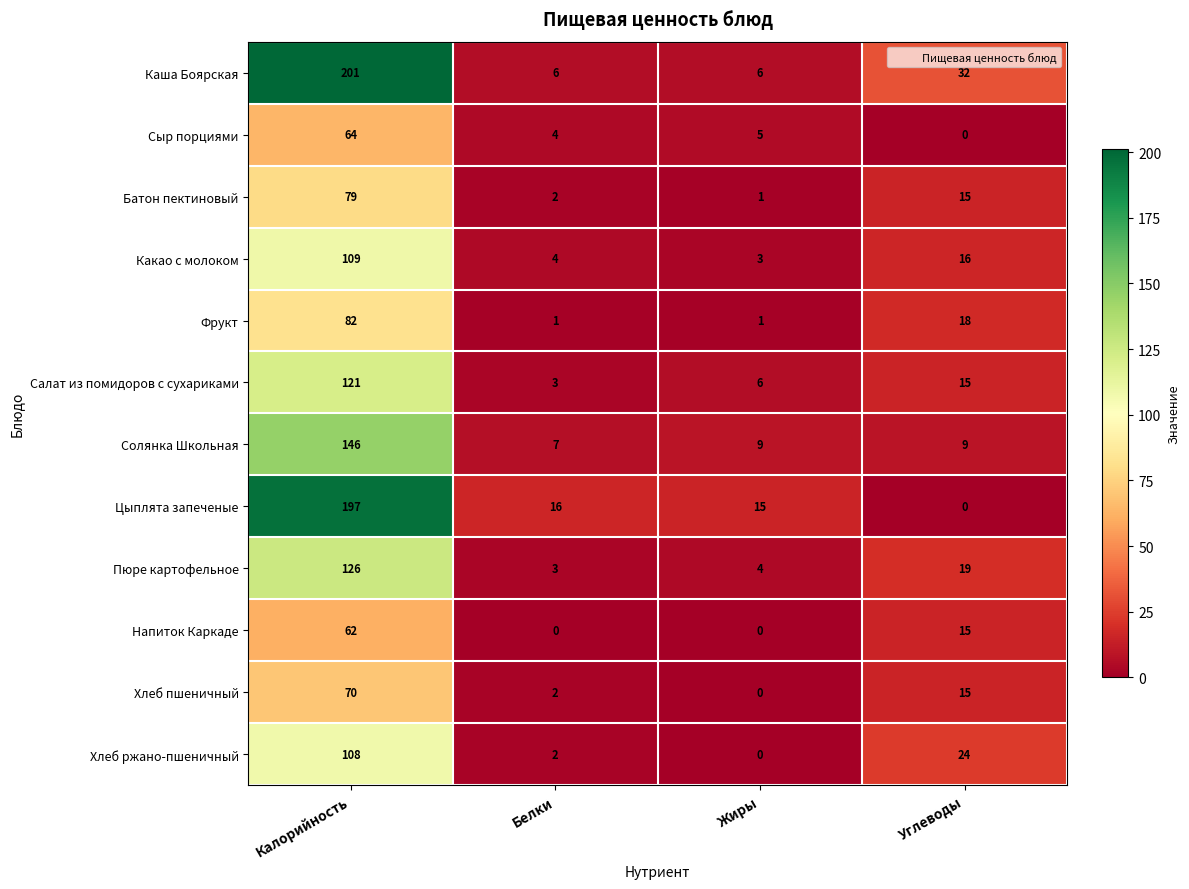

At which category is the sum across all series the highest?

Калорийность